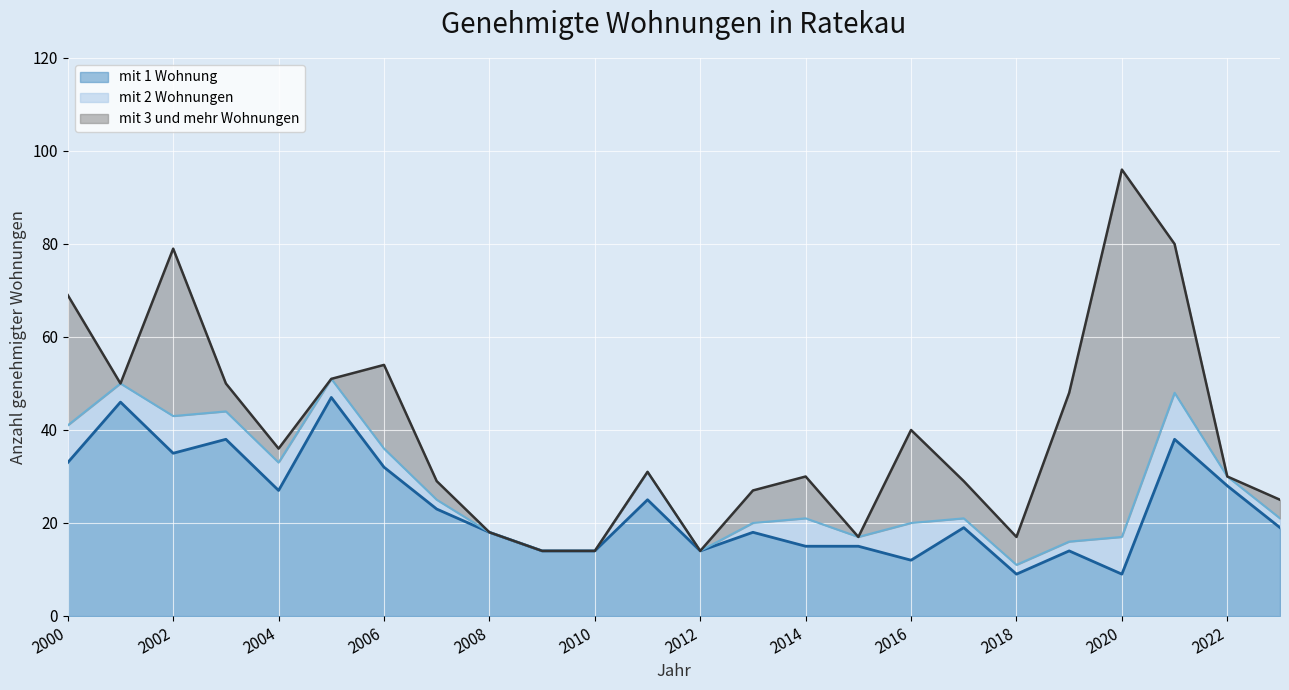

What is the total value across all series at 2021?

80